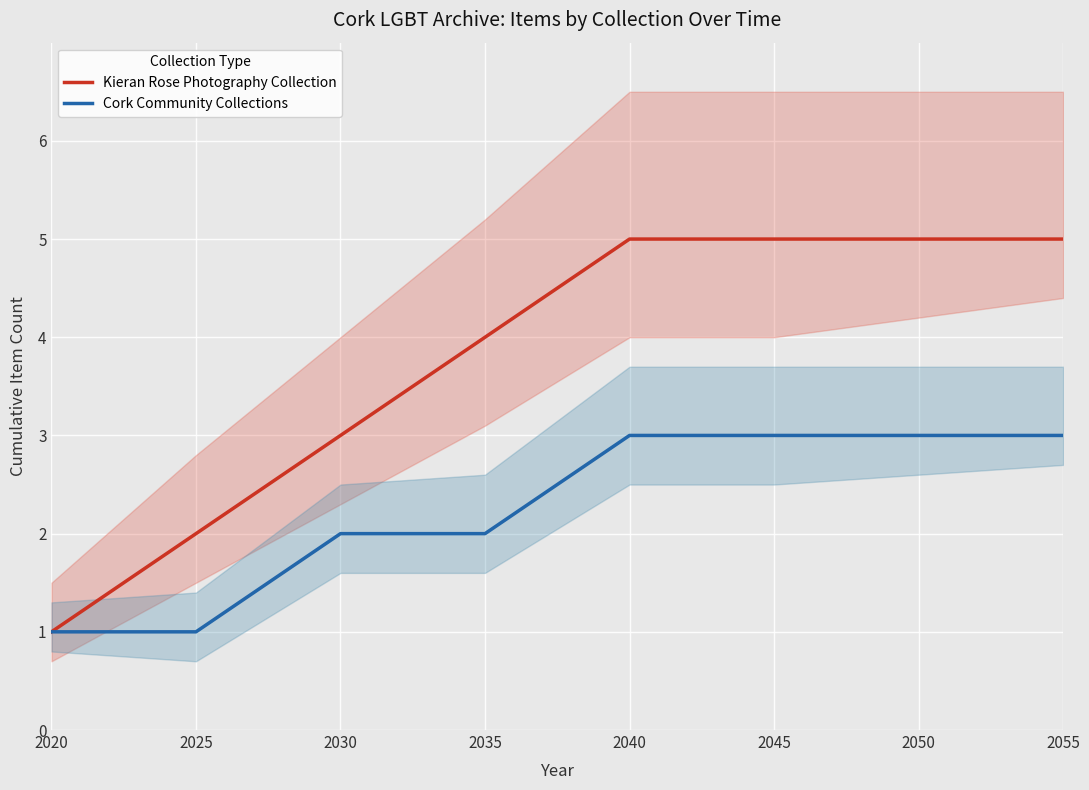

The Kieran Rose Photography Collection series shows 5 at 2040. True or false?

True